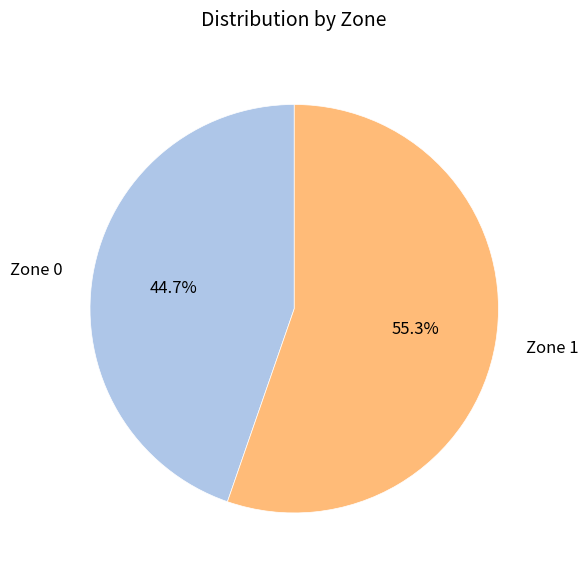

Rank the categories by value from highest to lowest.

Zone 1, Zone 0